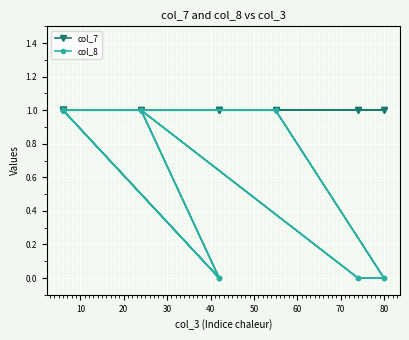

What is the greatest value displayed?

1